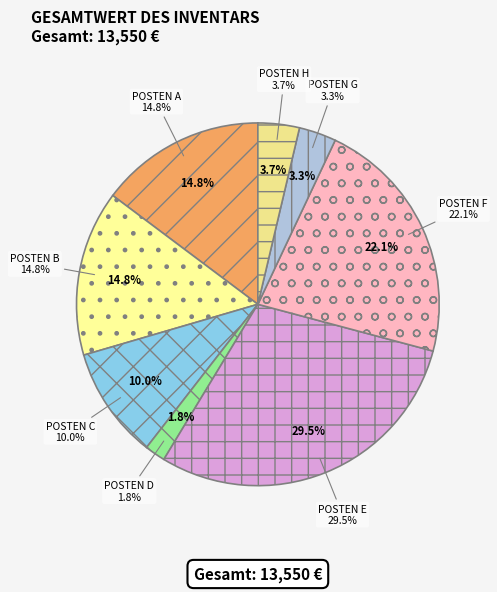

Rank the categories by value from lowest to highest.

POSTEN D, POSTEN G, POSTEN H, POSTEN C, POSTEN A, POSTEN B, POSTEN F, POSTEN E